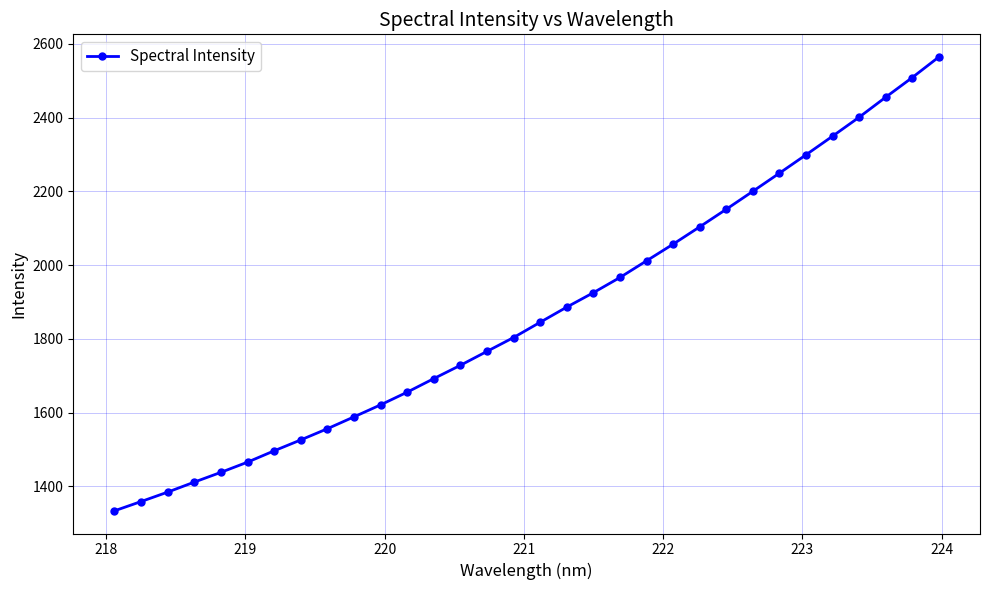

What is the smallest value displayed?

1333.8